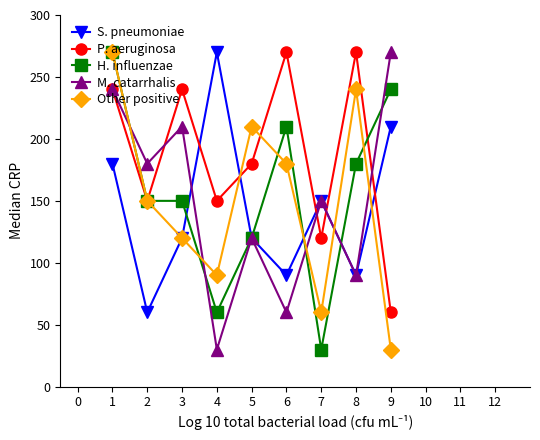

How many interior local peaks does the Other positive series have?

2